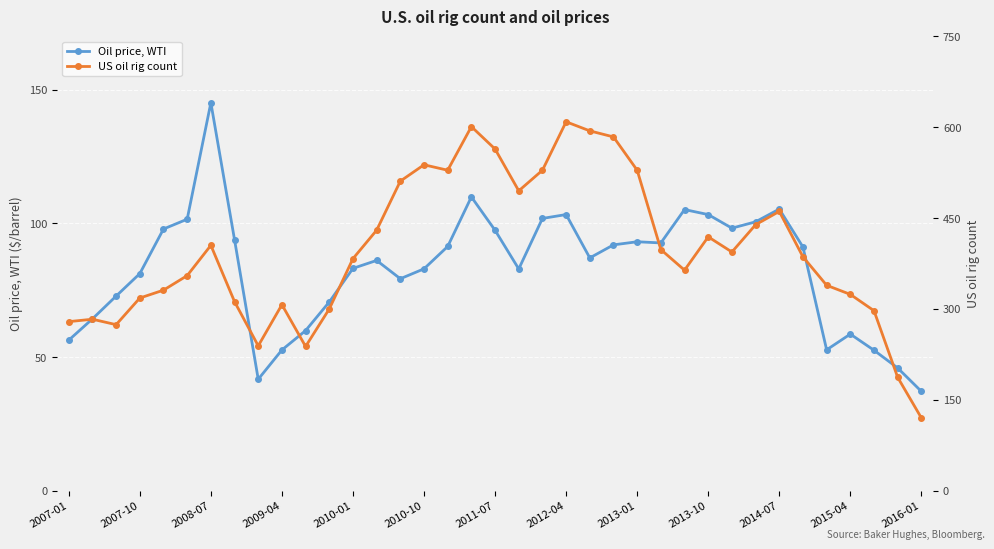

What is the sum of all Oil price, WTI values?

3072.1